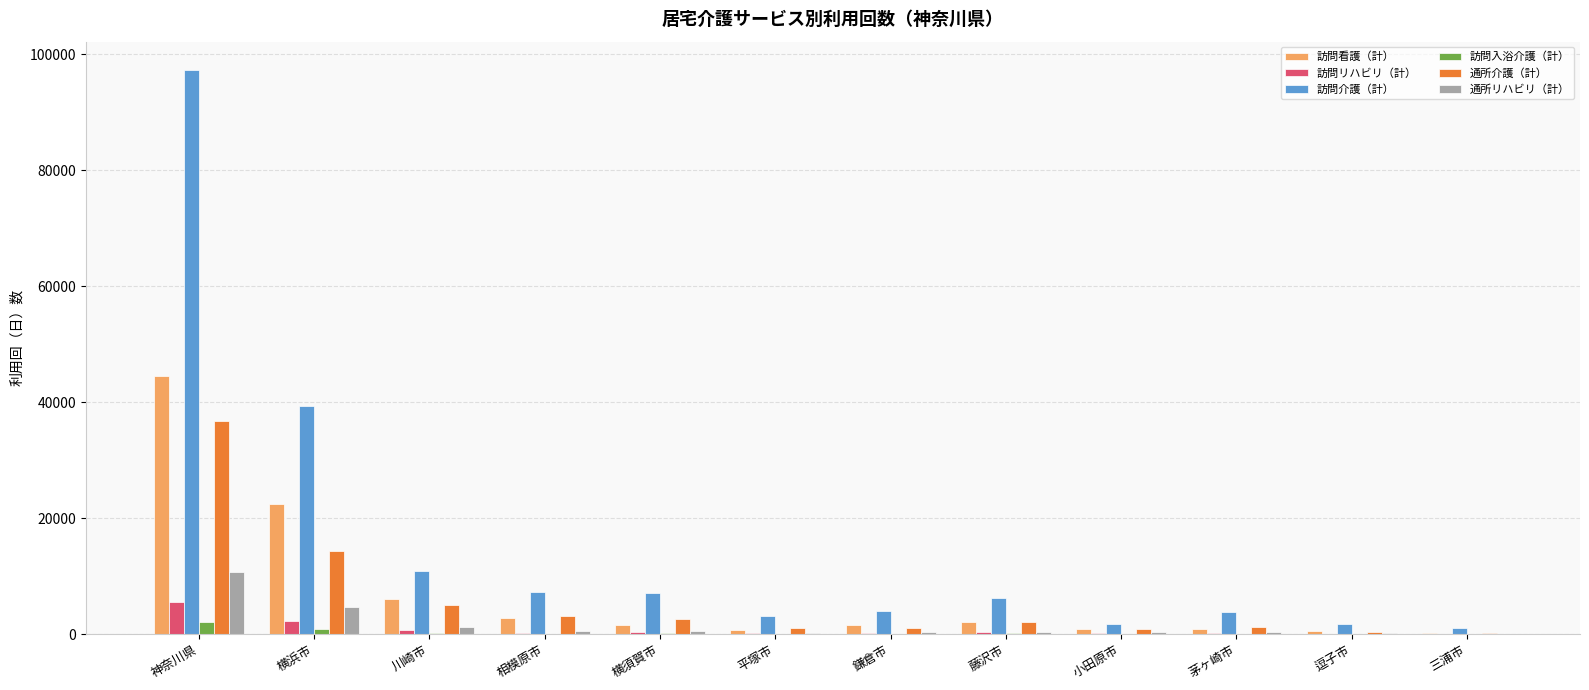

How many data points does each series have?

12